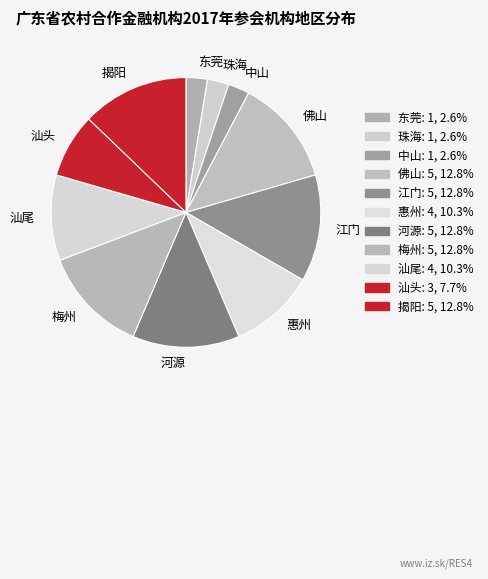

Approximately how many times larger is the value at 河源 compared to 江门?

1.0